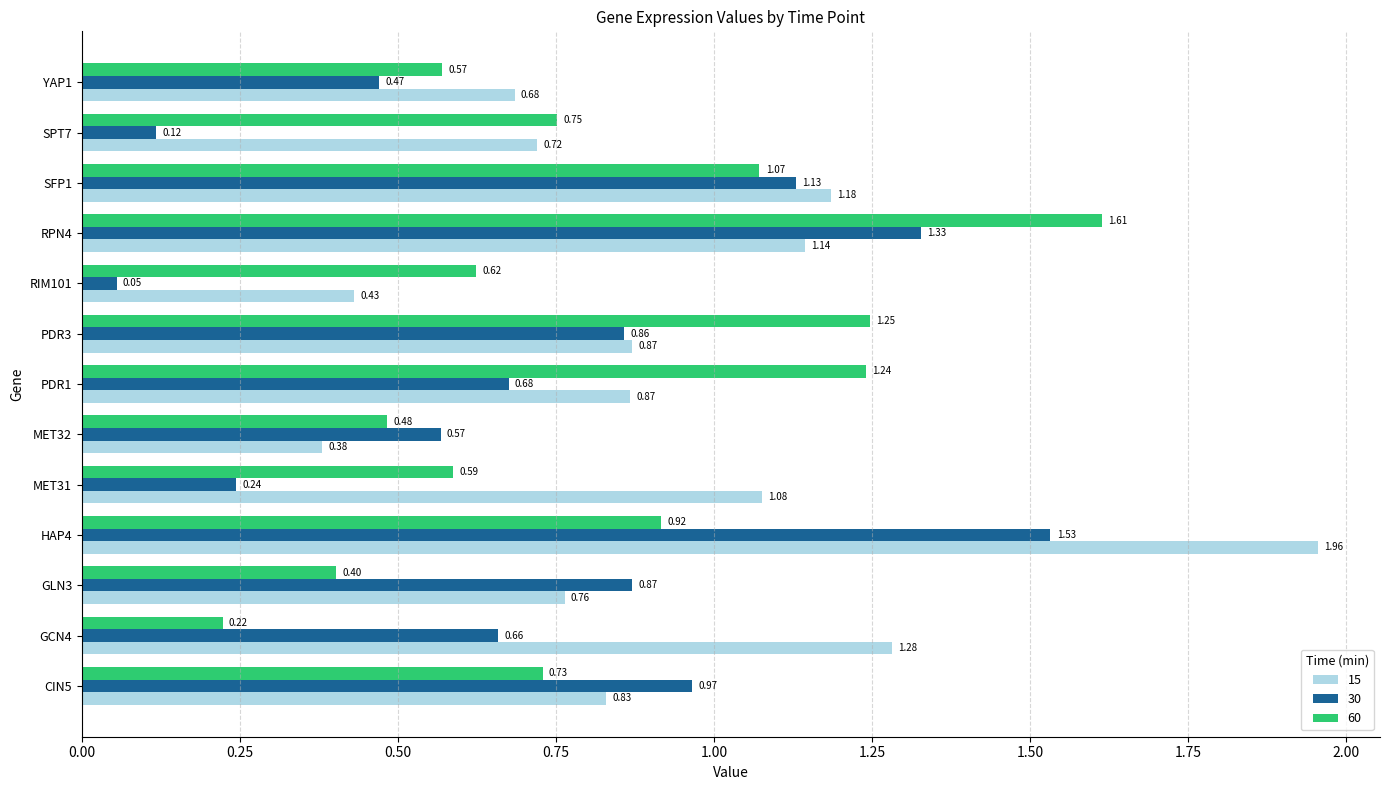

Which series has the largest total across all categories?

15